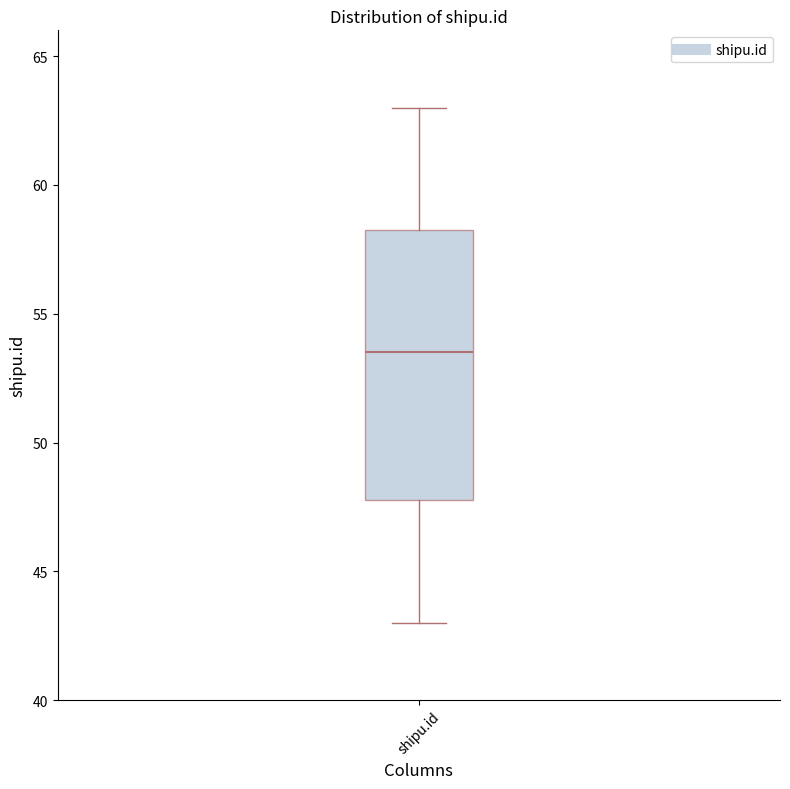

Read this box plot against the y-axis: the position of the median line, the range covered by the box, and the ends of both whiskers. The values are not printed on the chart, so give them approximately, as read against the axis.

median 53.5, box 48.0 to 58.5, whiskers 43.0 to 63.0